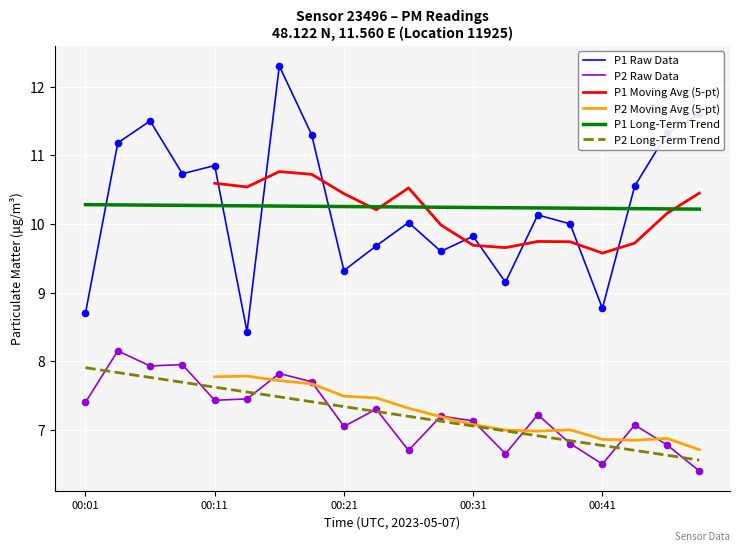

At which category is the sum across all series the highest?

6